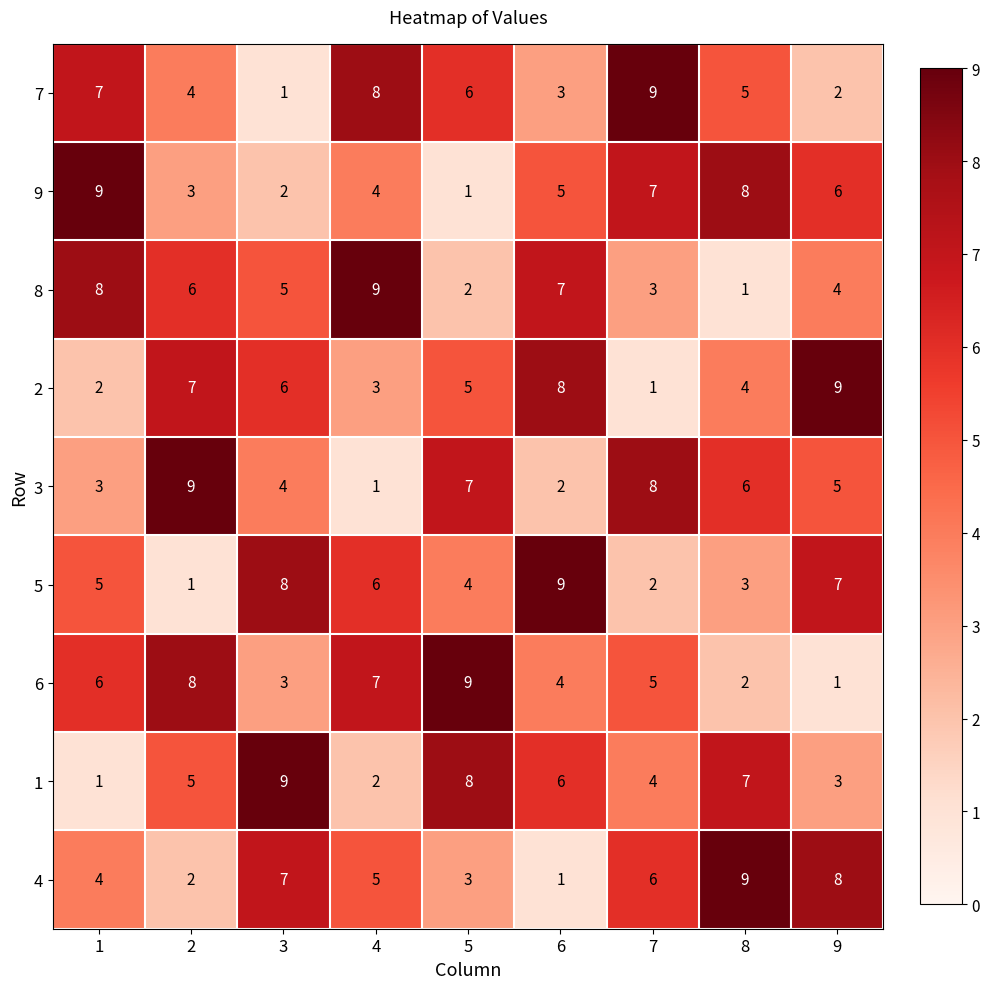

What is the total value across all series at 3?

45